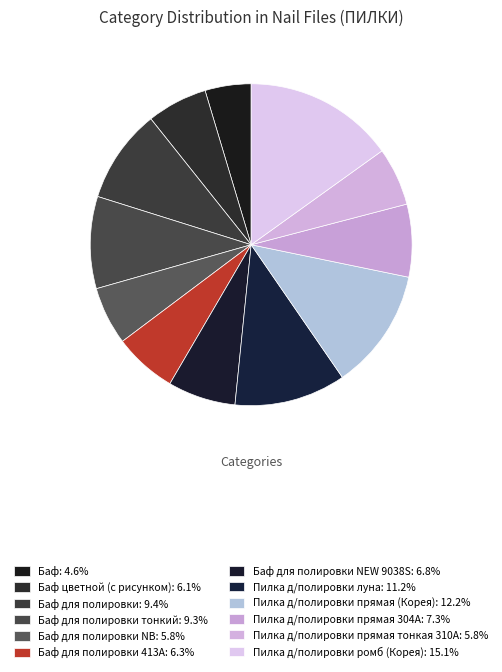

Count the number of slices in the pie.

12